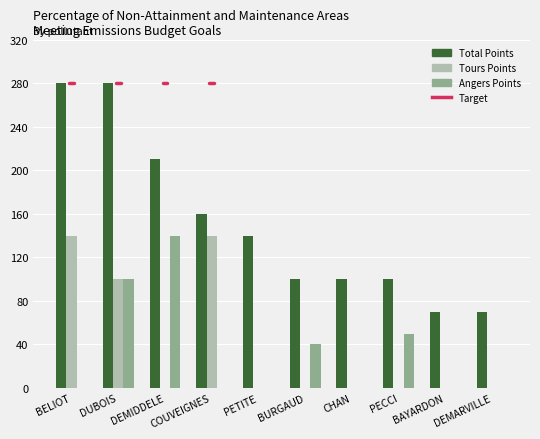

Reading left to right, extract all data points from this chart.

Total Points: 280	280	210	160	140	100	100	100	70	70
Tours Points: 140	100	0	140	0	0	0	0	0	0
Angers Points: 0	100	140	0	0	40	0	50	0	0